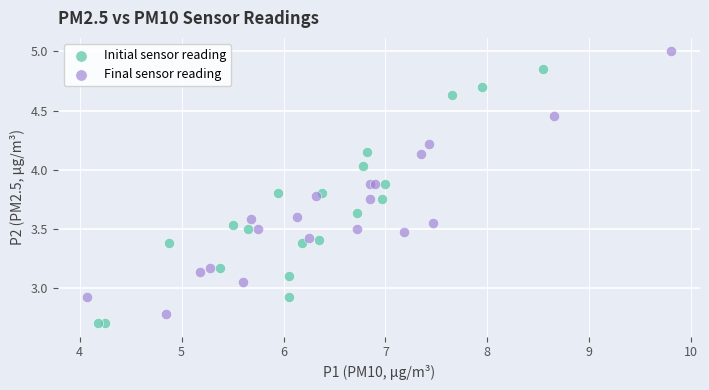

Which series contains the highest Y value?

Final sensor reading